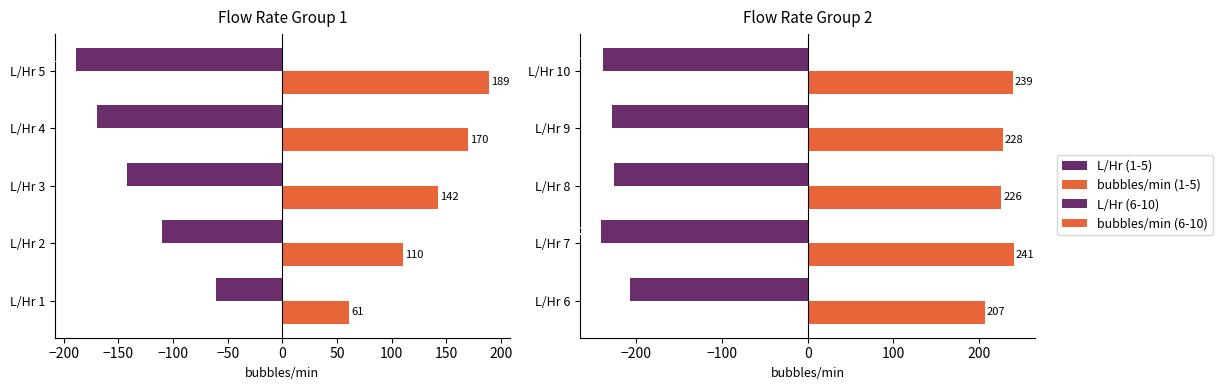

Reading left to right, extract all data points from this chart.

L/Hr (1-5): -61	-110	-142	-170	-189
bubbles/min (1-5): 61	110	142	170	189
L/Hr (6-10): -207	-241	-226	-228	-239
bubbles/min (6-10): 207	241	226	228	239